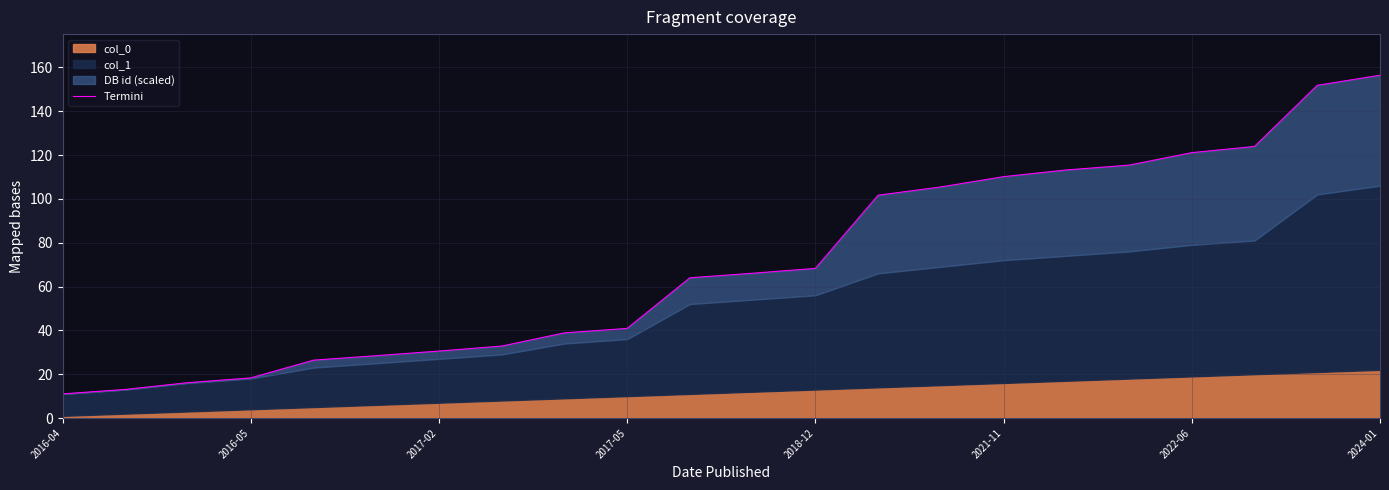

What position from the right is 2022-06?

4